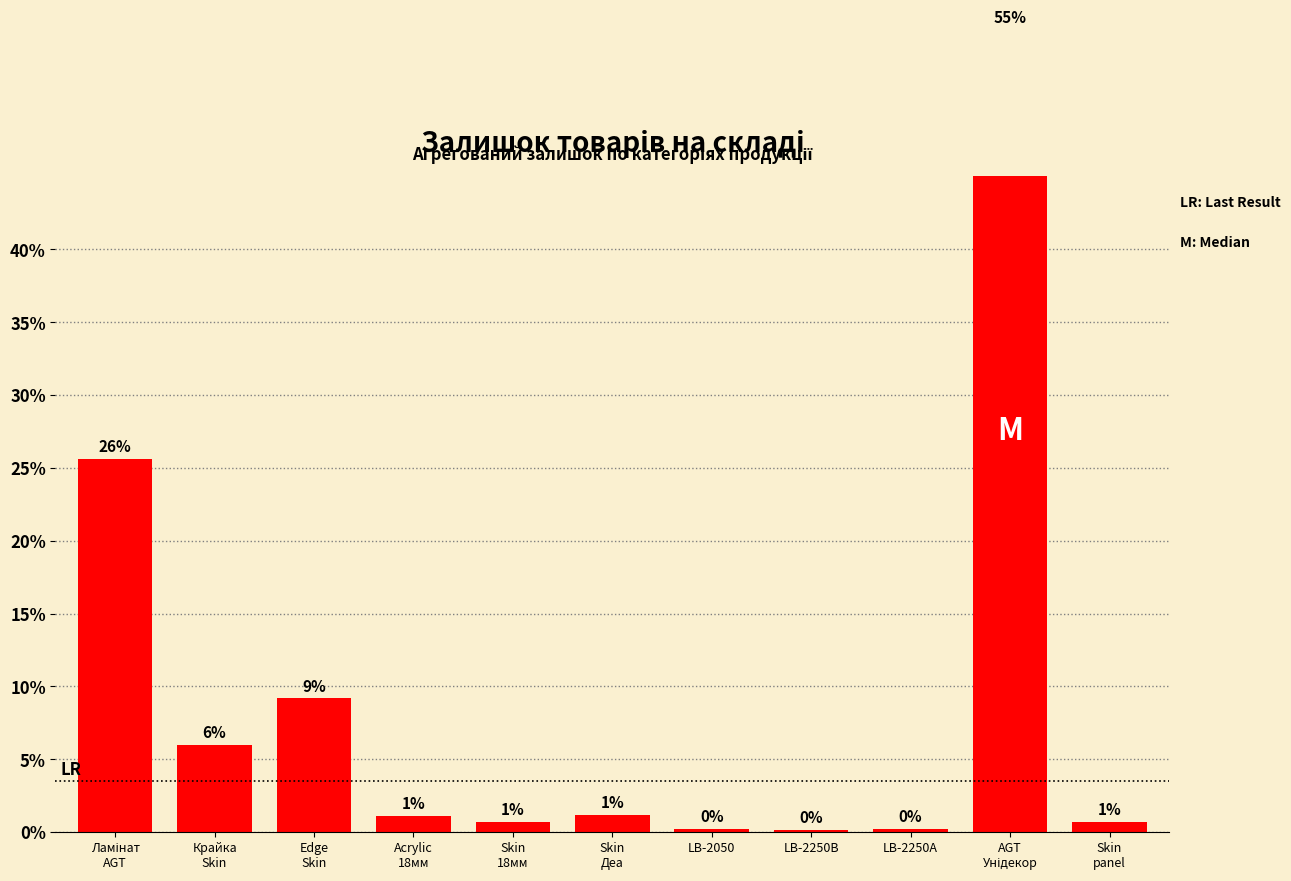

Rank the categories by value from highest to lowest.

AGT
Унідекор, Ламінат
AGT, Edge
Skin, Крайка
Skin, Skin
Деа, Acrylic
18мм, Skin
18мм, Skin
panel, LB-2250A, LB-2050, LB-2250B